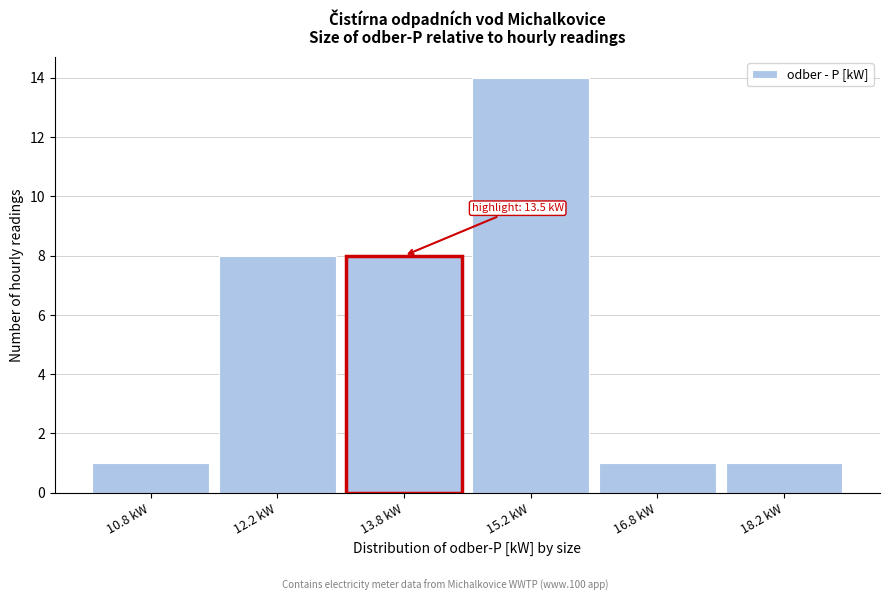

Reading left to right, transcribe all the data shown in this chart.

10.8 kW=1	12.2 kW=8	13.8 kW=8	15.2 kW=14	16.8 kW=1	18.2 kW=1